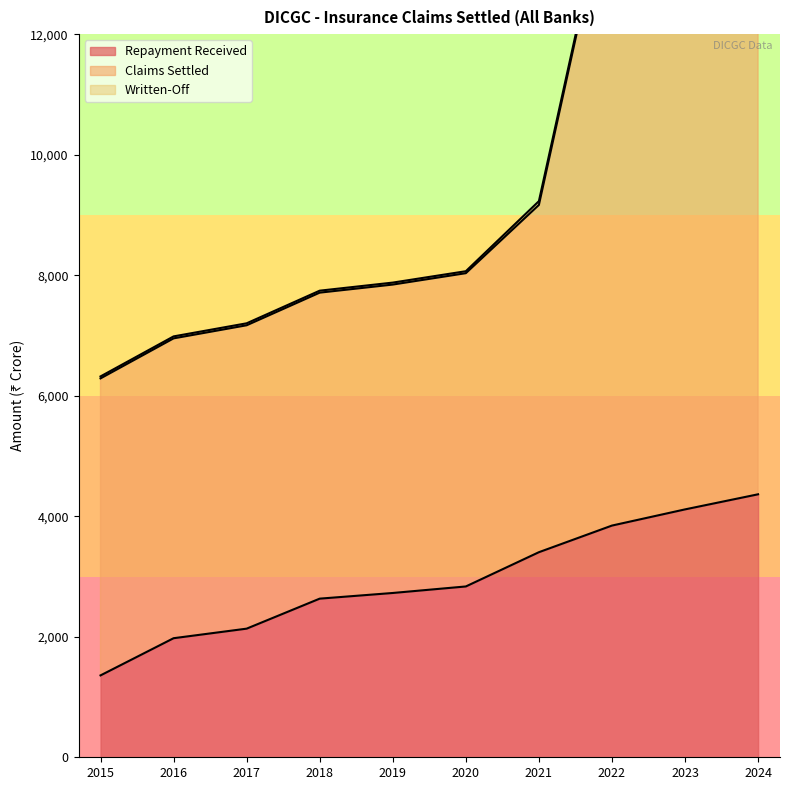

True or false: Repayment Received has more than 0 interior local peaks.

False